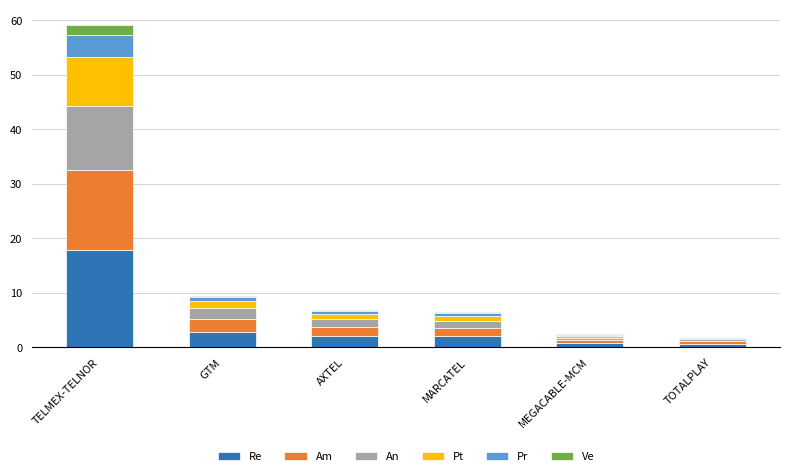

What is the highest value of the Re series?

17.7